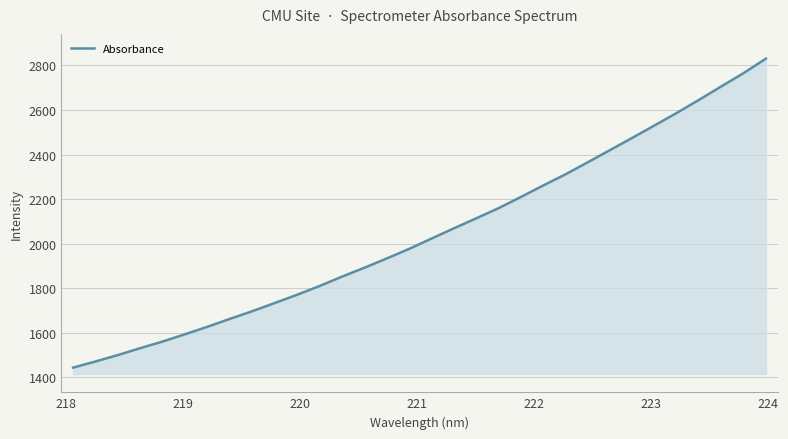

How many series are shown in this chart?

1